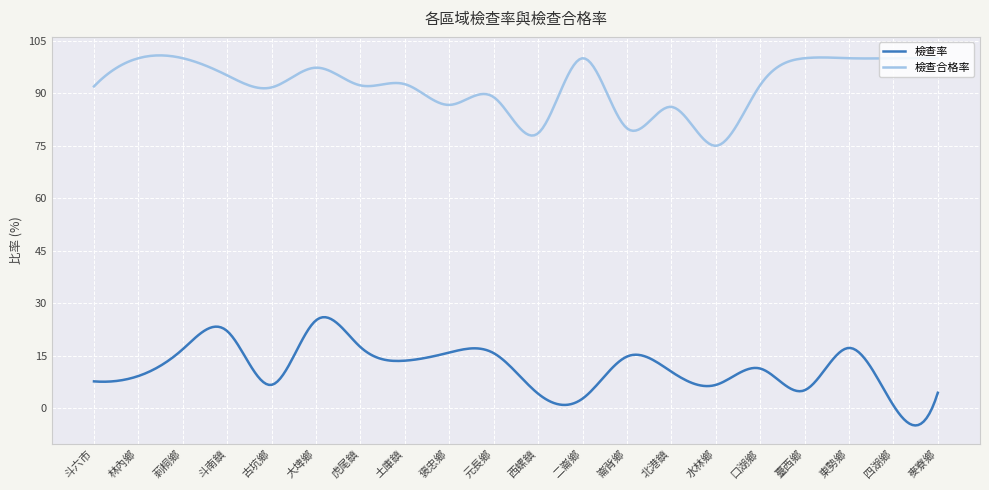

List the series in order of their peak value, lowest first.

檢查率, 檢查合格率